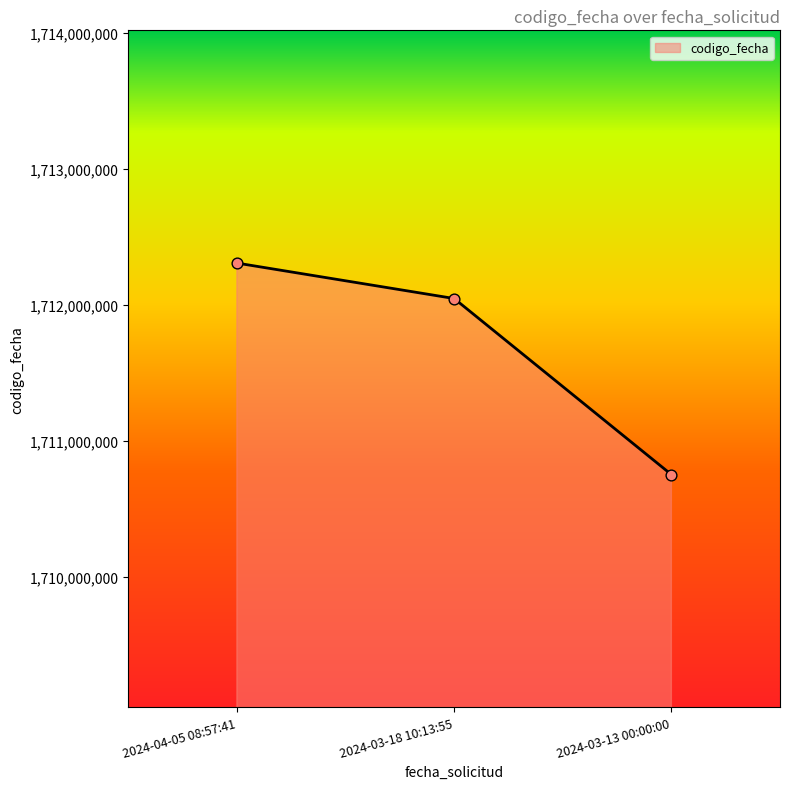

Between 2024-04-05 08:57:41 and 2024-03-13 00:00:00, which is larger?

2024-04-05 08:57:41